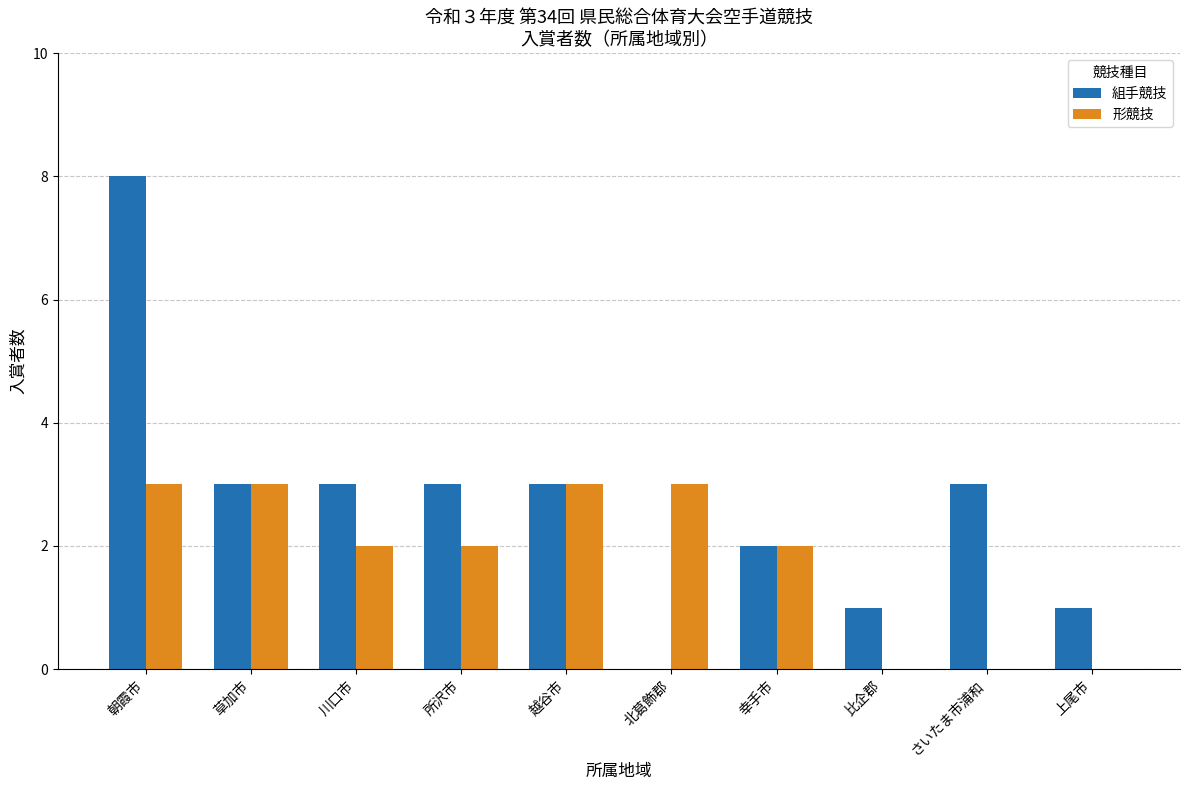

Reading left to right, extract all data points from this chart.

組手競技: 8	3	3	3	3	0	2	1	3	1
形競技: 3	3	2	2	3	3	2	0	0	0